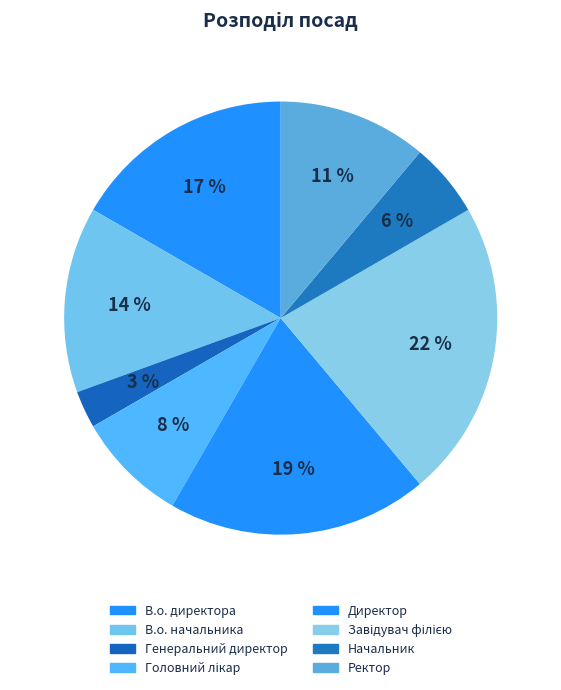

What is the smallest slice in the pie chart?

Генеральний директор